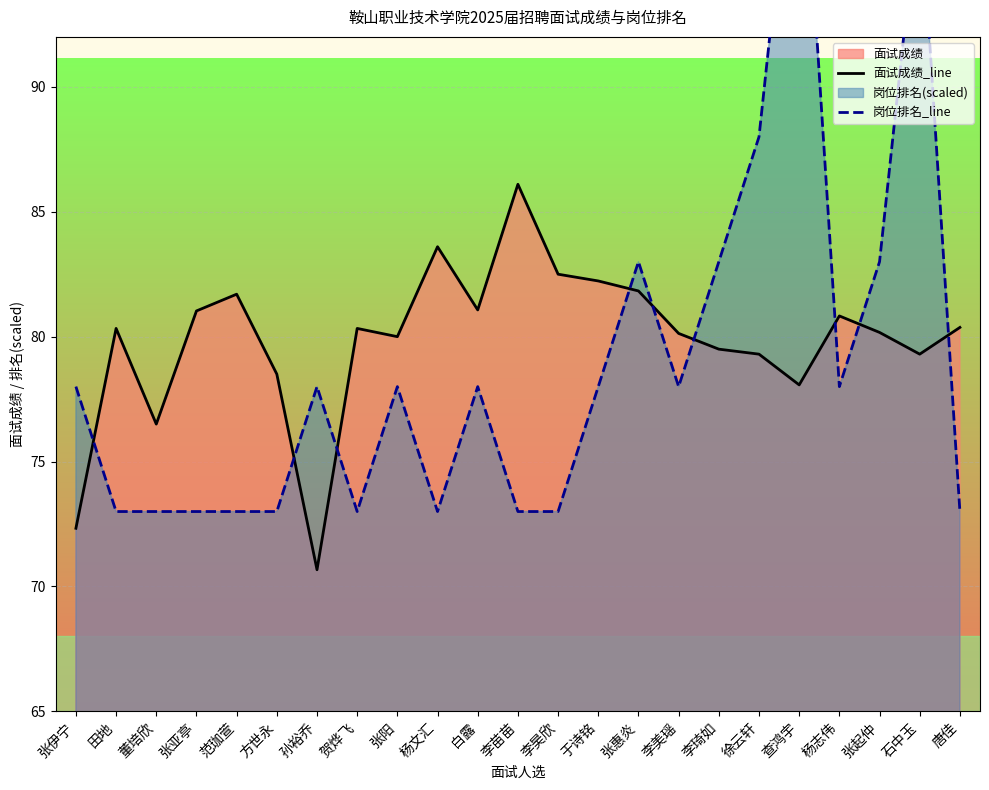

Between 李昊欣 and 白露, which is larger?

李昊欣